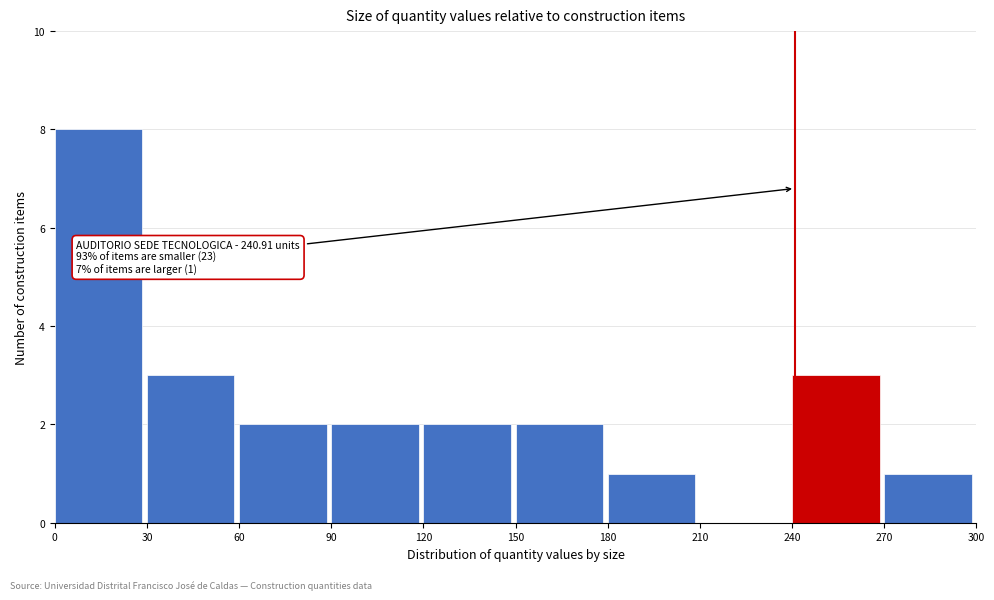

Which range on the x-axis has the tallest bar?

0 to 30